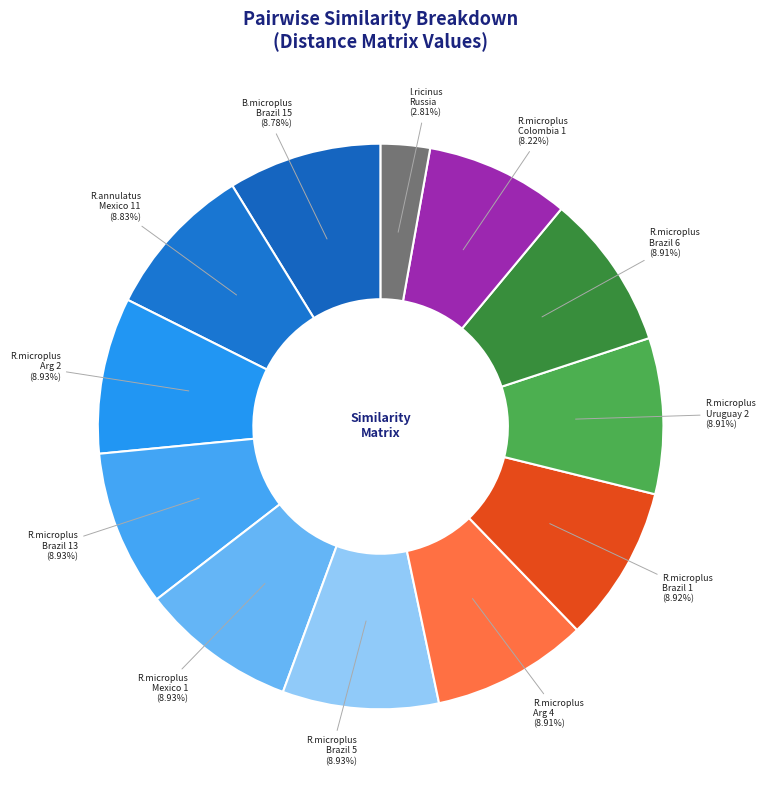

Which slice is the smallest?

I.ricinus Russia